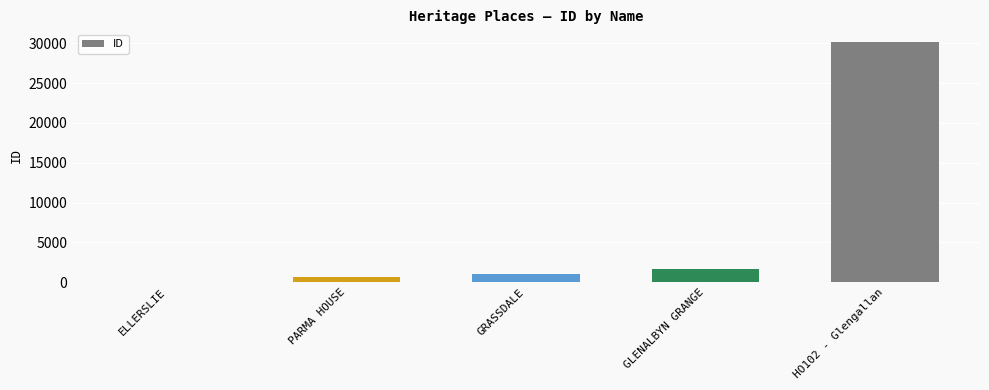

What is the sum of all values?

33523